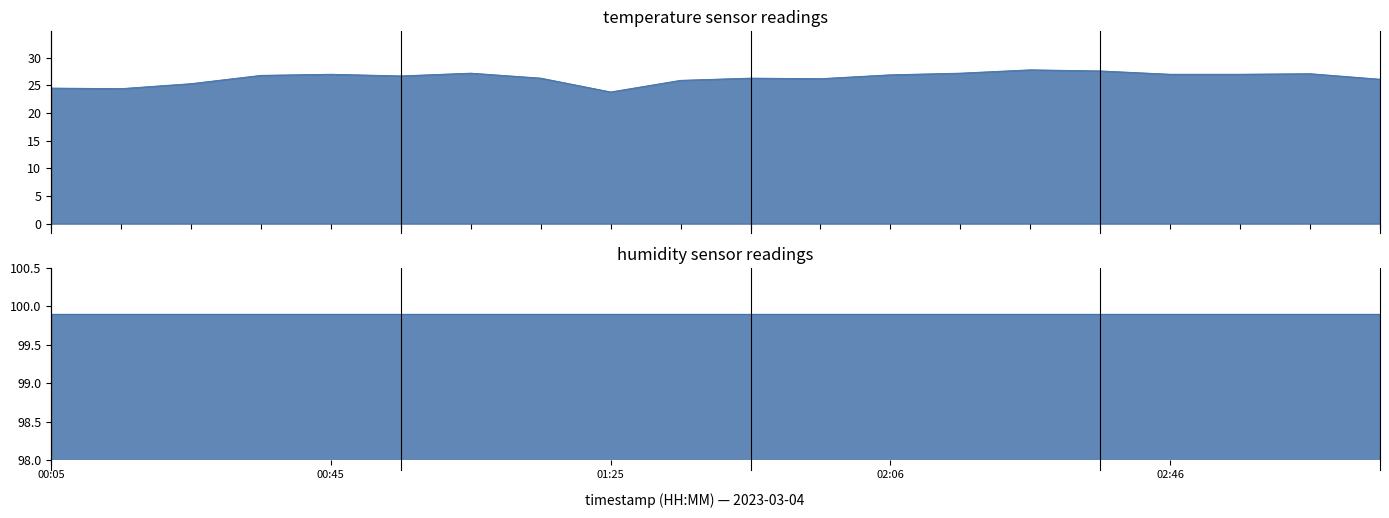

Between 01:45 and 01:35, which is larger?

01:45